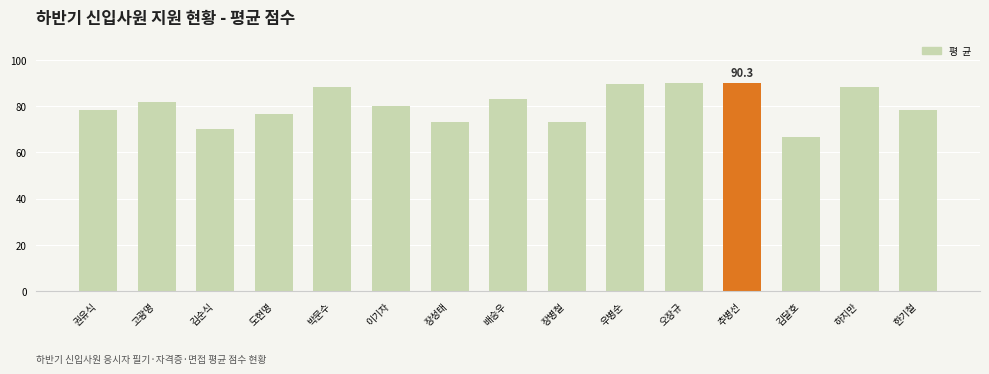

What is the maximum value shown in the chart?

90.3